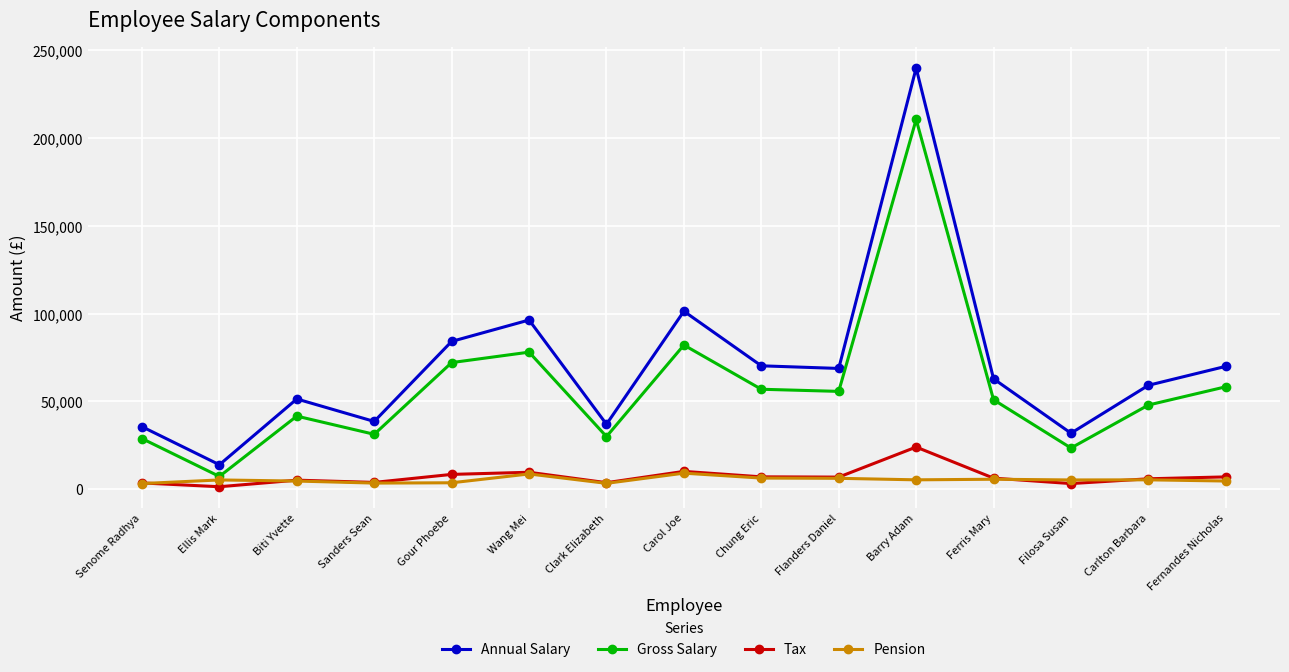

What is the difference between the highest and lowest values at Barry Adam?

234672